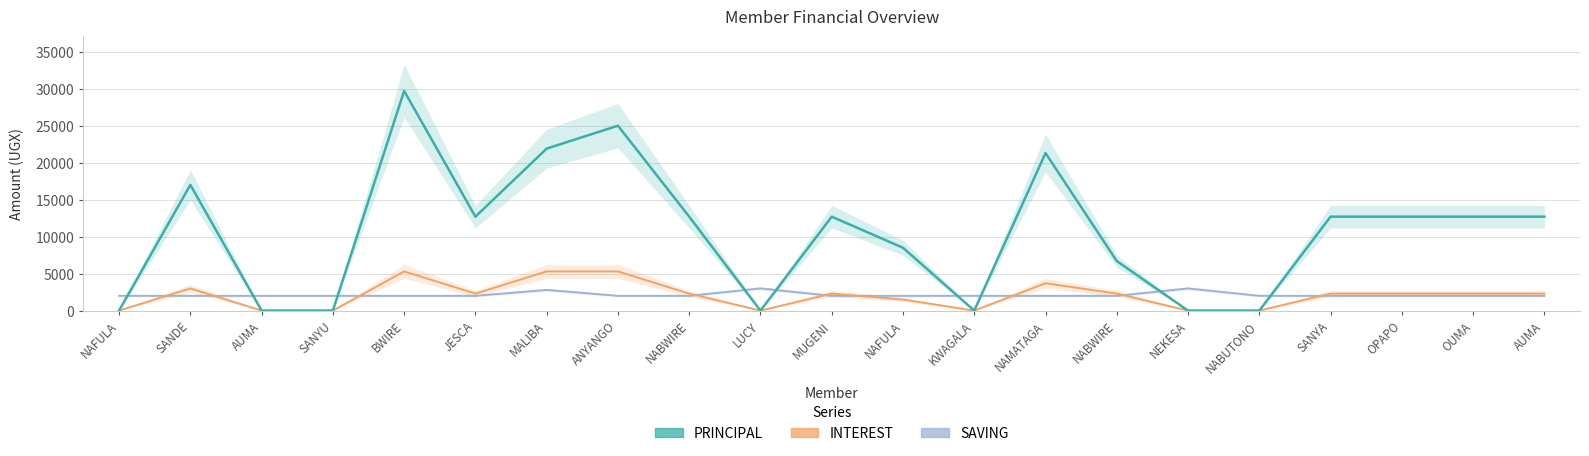

What is the maximum value shown in the chart?

29700